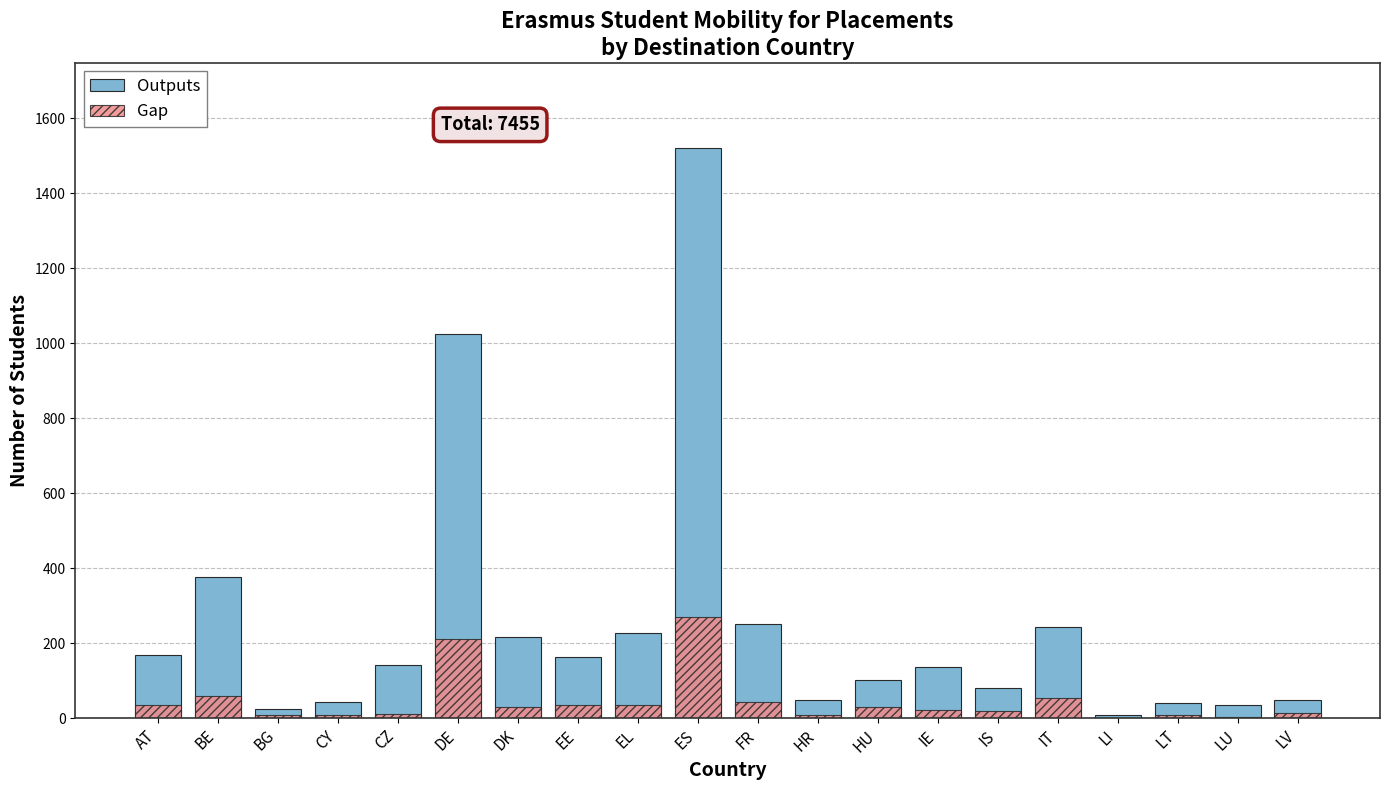

Rank the series by their maximum value, from lowest to highest.

Gap, Outputs